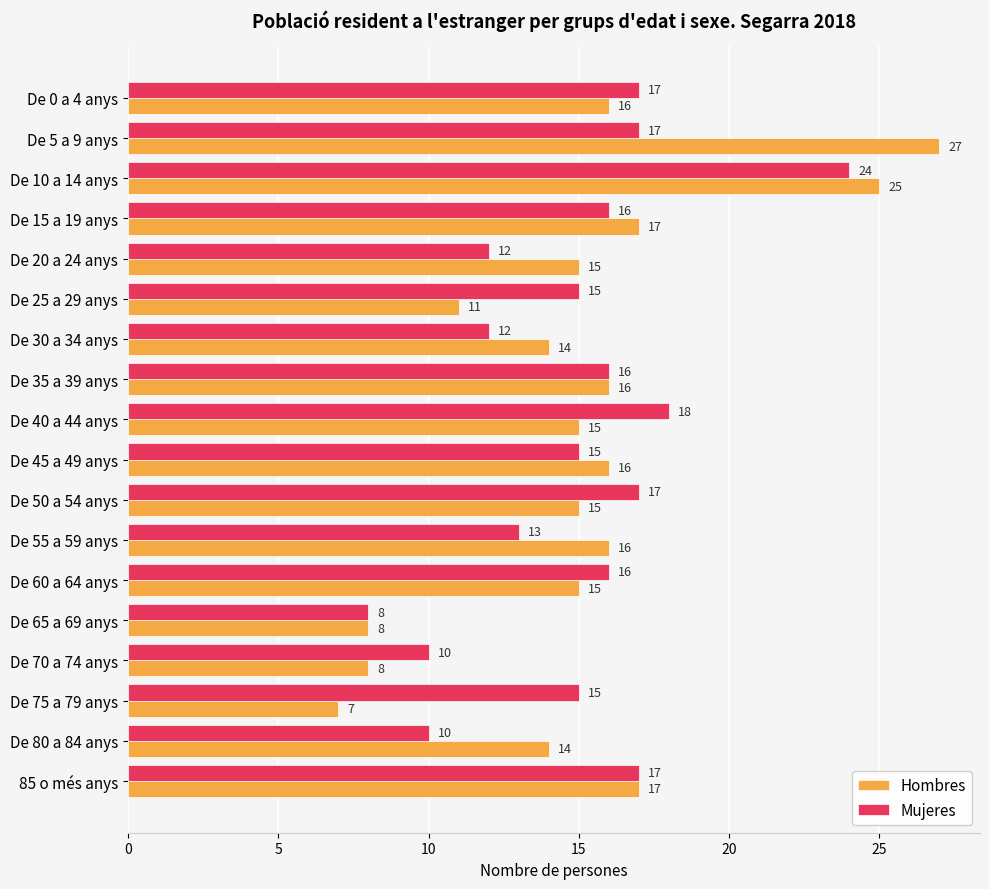

Read the Hombres value at De 45 a 49 anys, to the nearest 10.

20